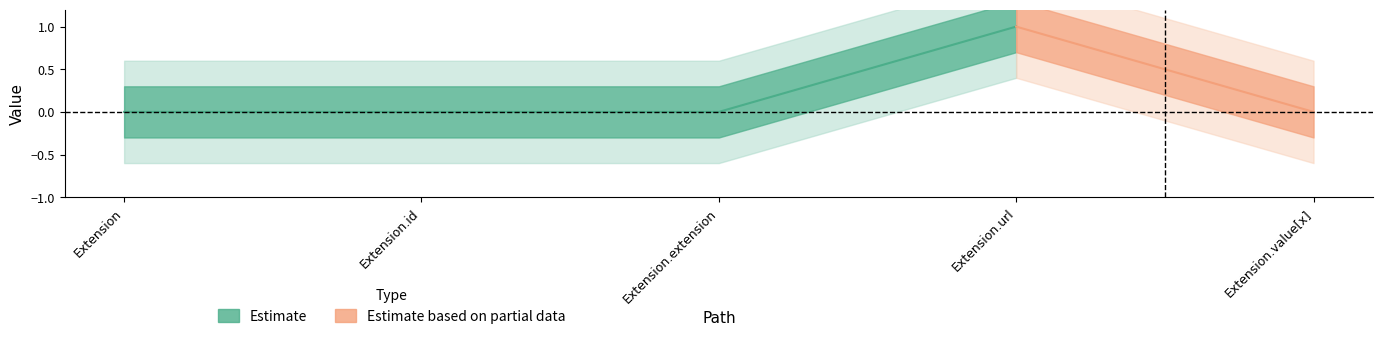

What is the label of the 5th point from the left?

Extension.value[x]